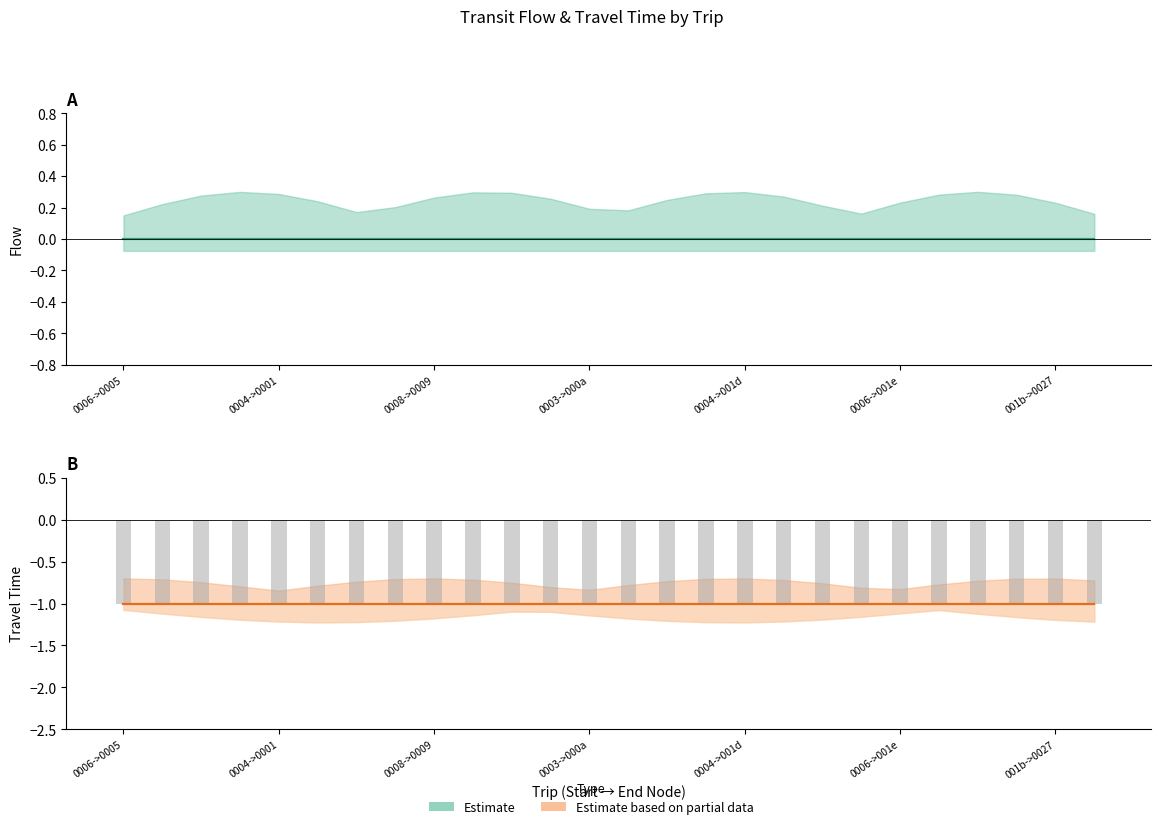

Between 22 and 4, which is larger?

22